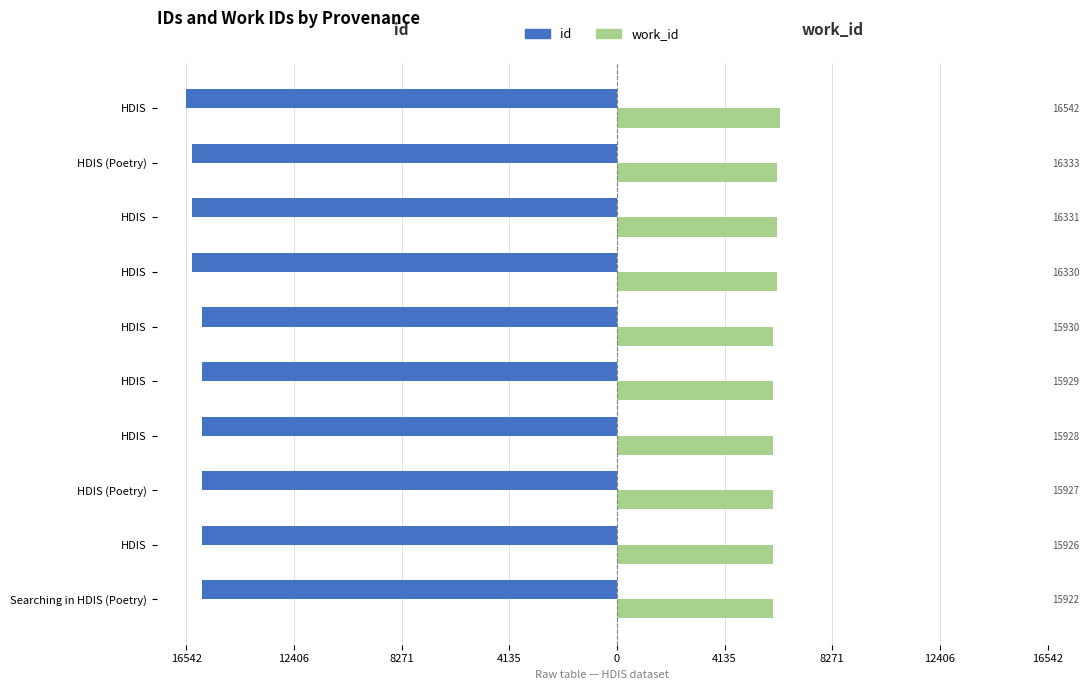

What is the total value across all series at Searching in HDIS (Poetry)?

-9935